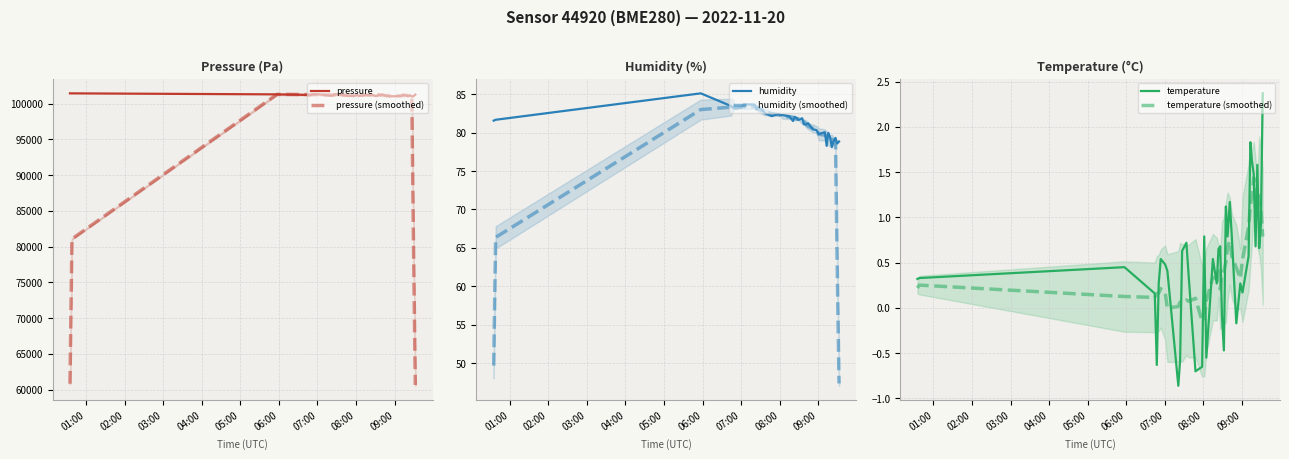

Is this an area chart (filled region under the line)?

No